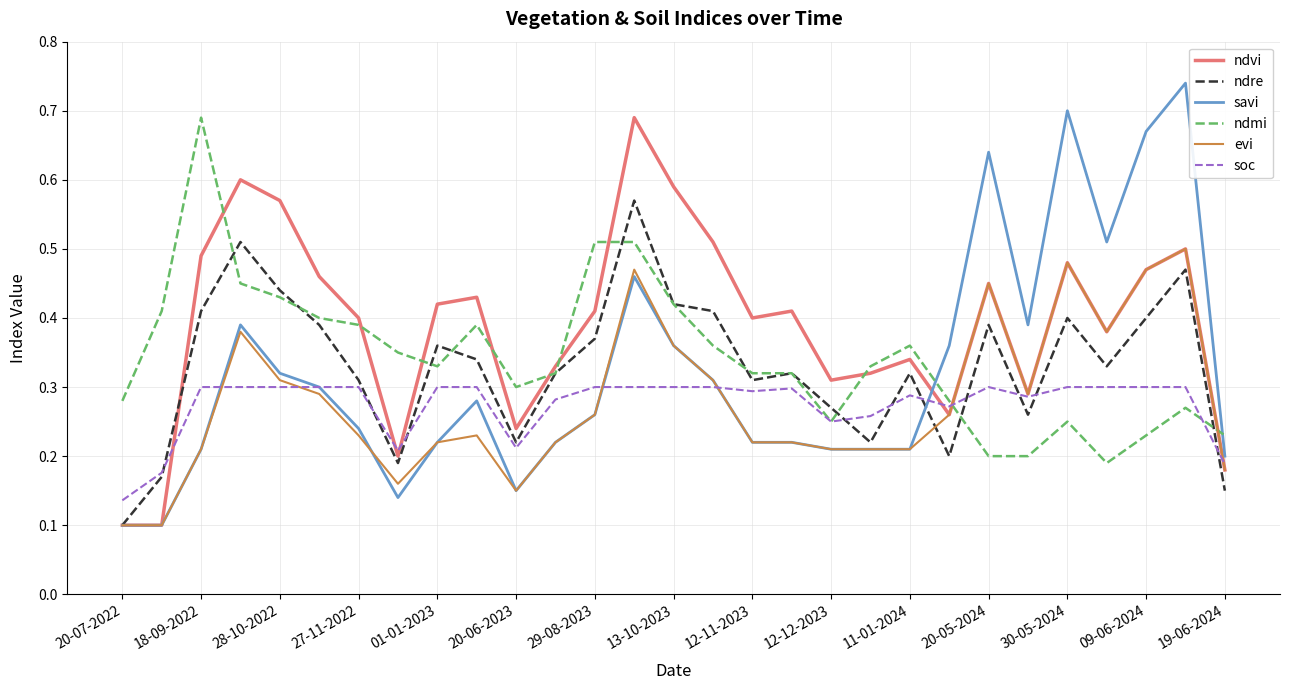

True or false: ndvi and ndre cross at least once.

True